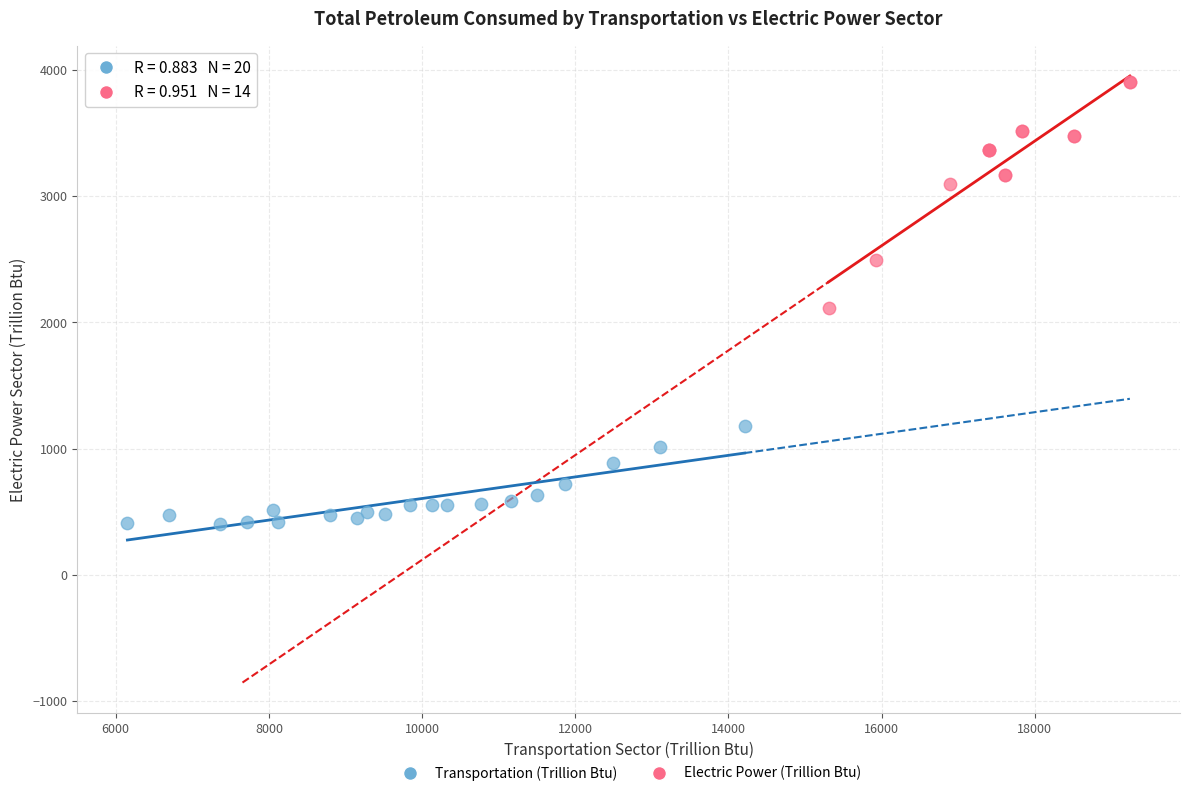

Which series contains the highest Y value?

Electric Power (Trillion Btu)